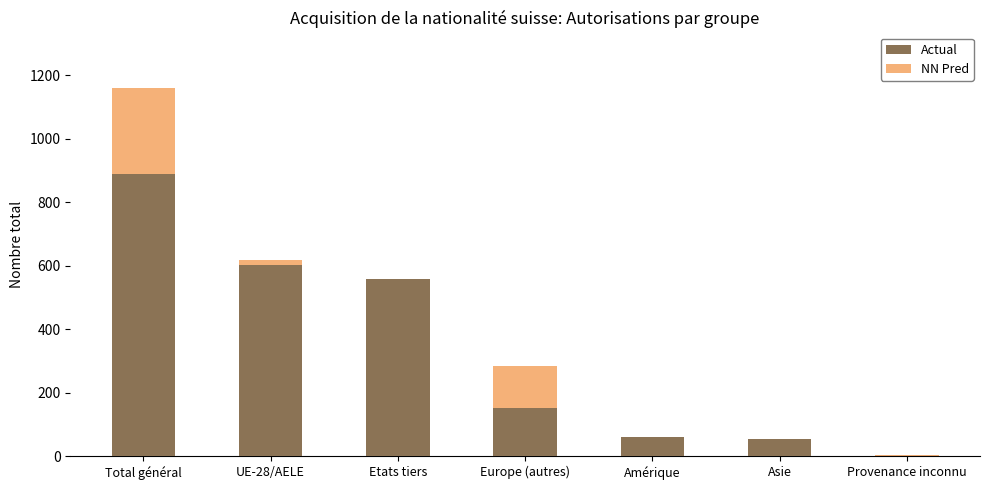

What is the average value of the NN Pred series?

388